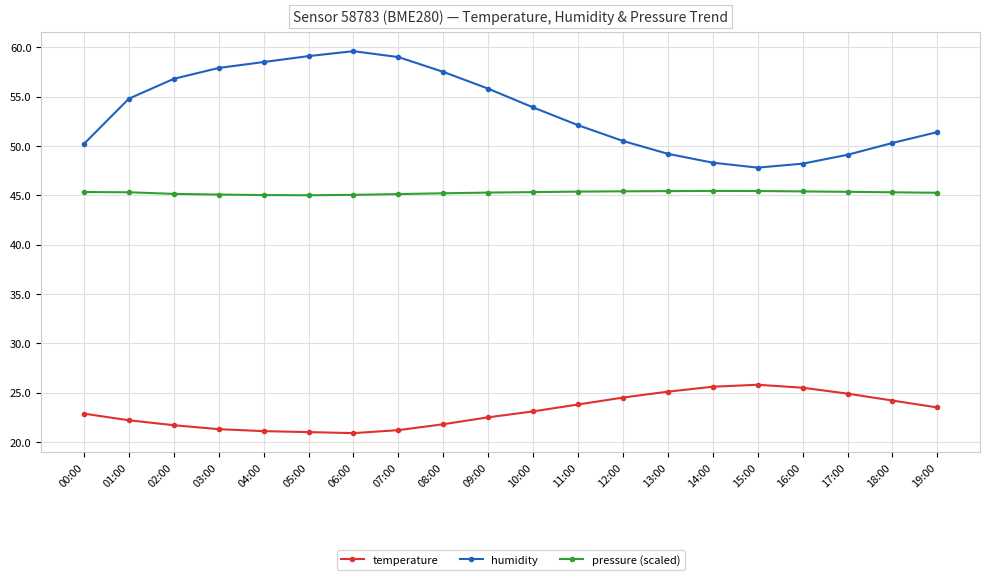

Is the value of temperature at 19:00 greater than the value of pressure (scaled) at 08:00?

No